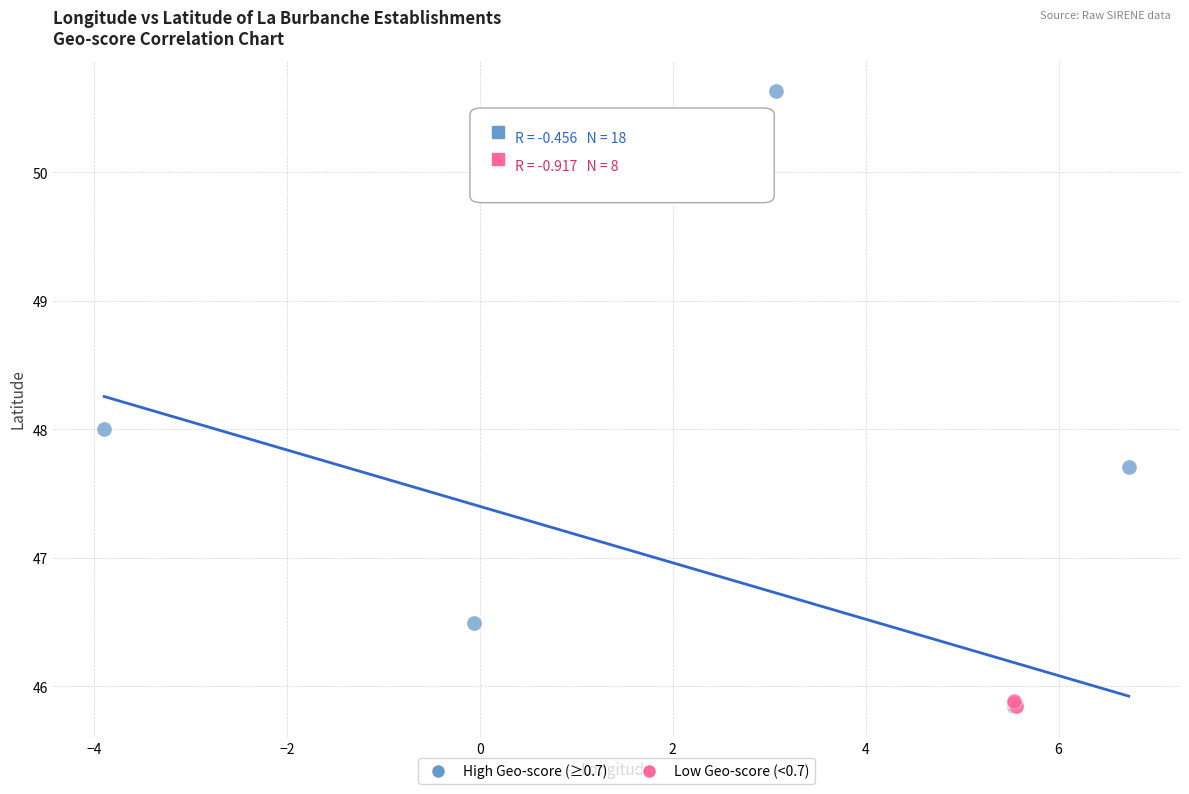

Which series contains the highest Y value?

High Geo-score (≥0.7)